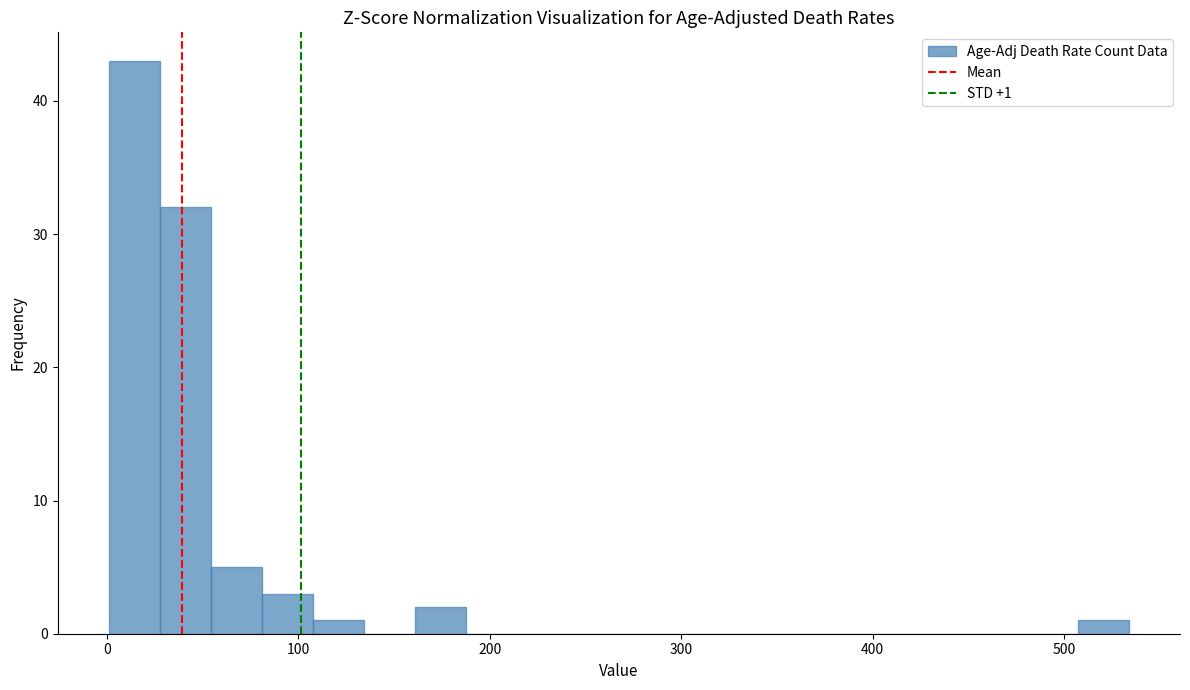

Read against the x-axis, roughly where is the centre of the tallest bar?

10